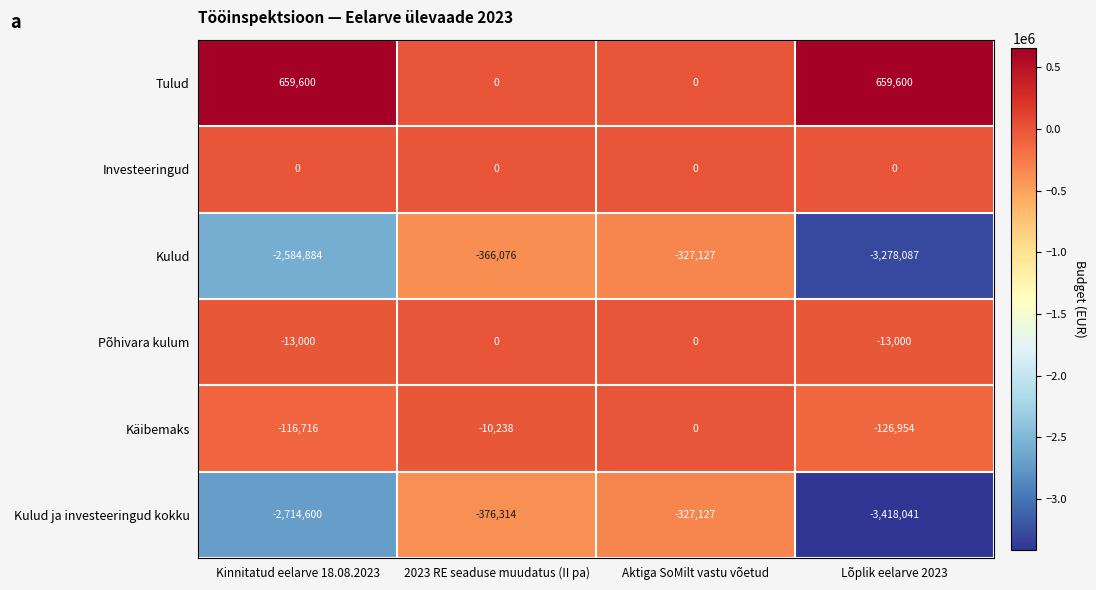

At which category is the sum across all series the highest?

Aktiga SoMilt vastu võetud